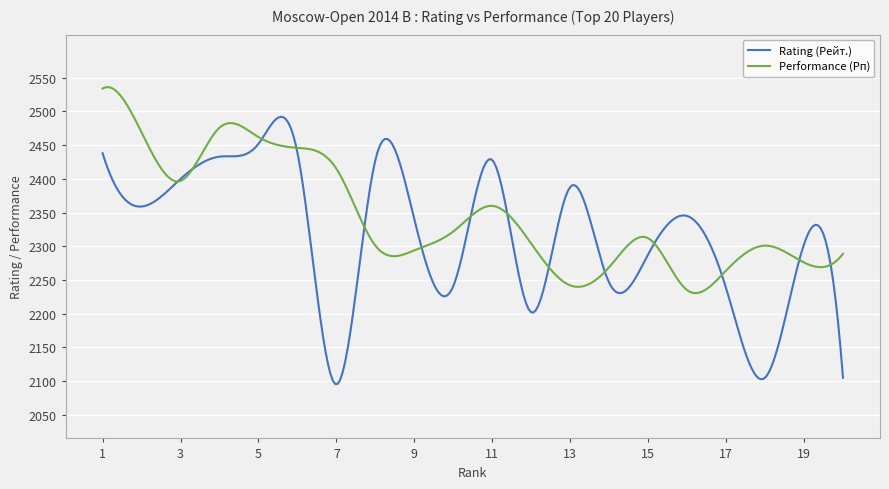

What is the maximum value shown in the chart?

2536.2